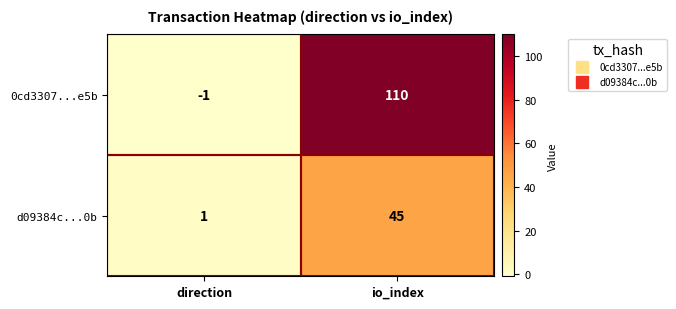

Which series changed the most between direction and io_index?

0cd3307...e5b